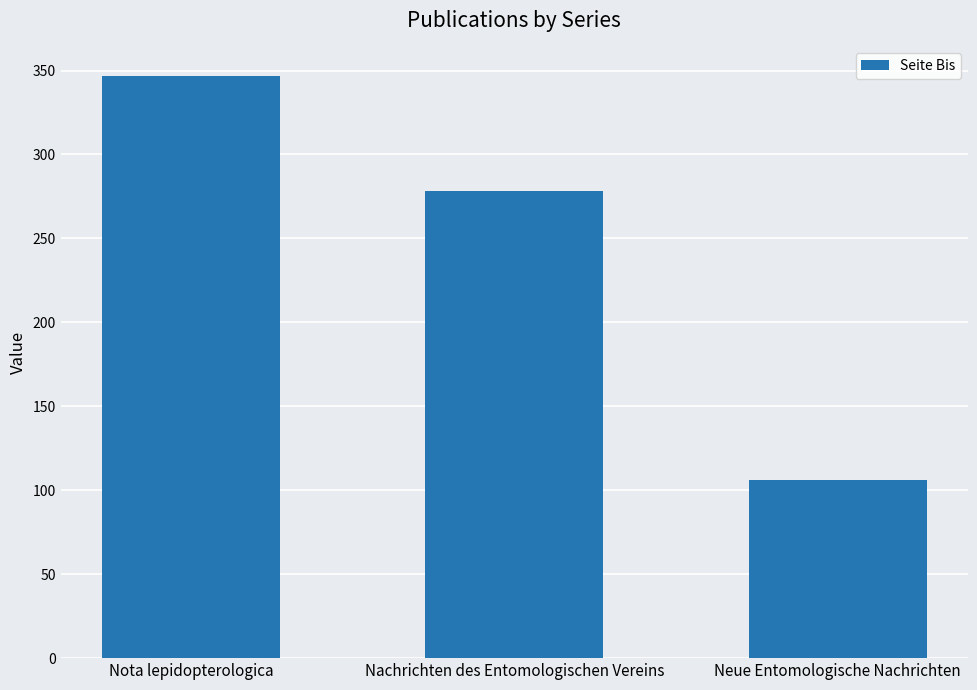

How many data points does each series have?

3